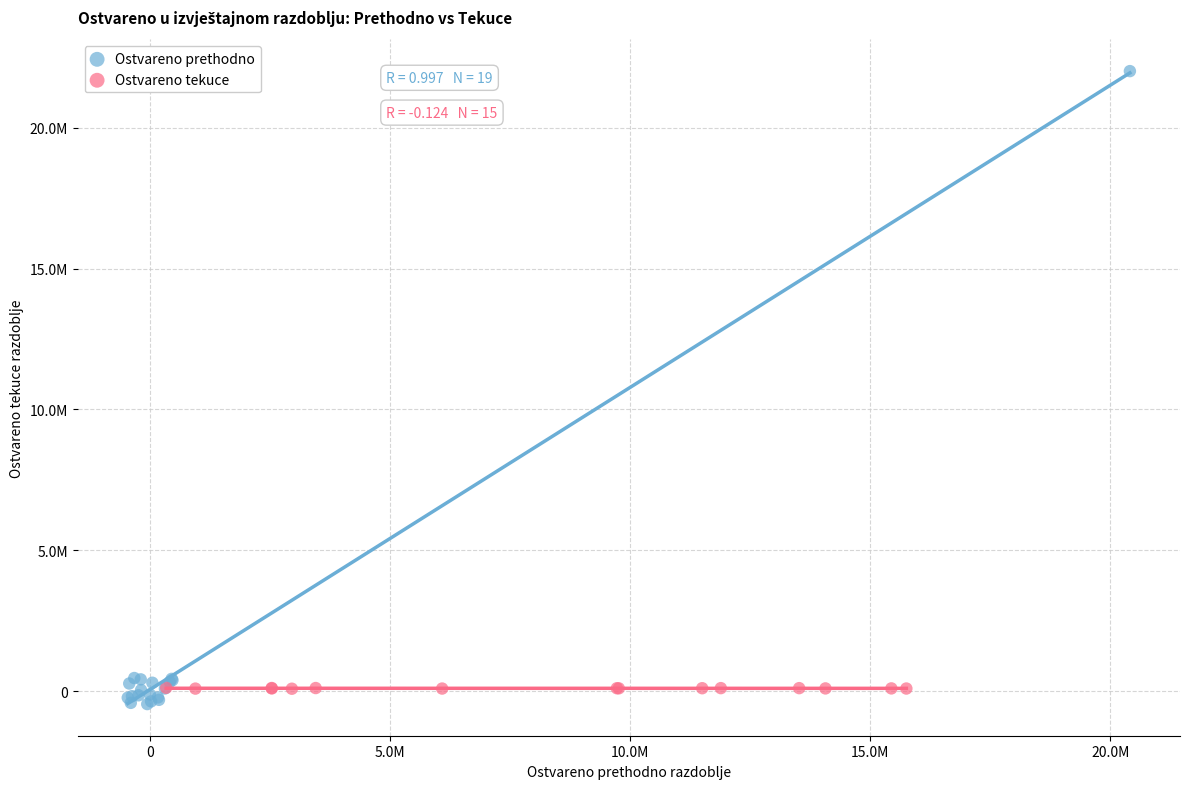

What are all the series names shown in the legend?

Ostvareno prethodno, Ostvareno tekuce